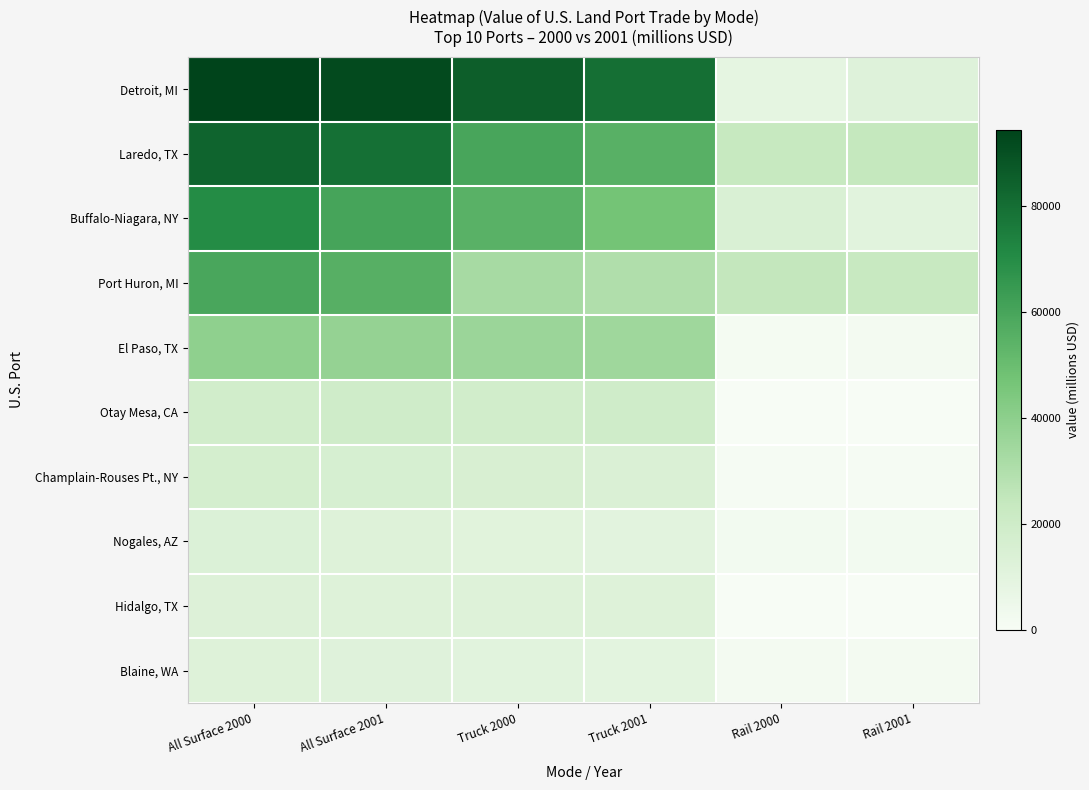

How many series are shown in this chart?

10